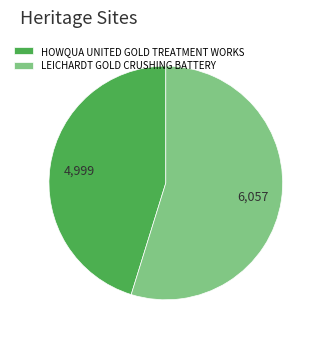

Rank the categories by value from highest to lowest.

LEICHARDT GOLD CRUSHING BATTERY, HOWQUA UNITED GOLD TREATMENT WORKS